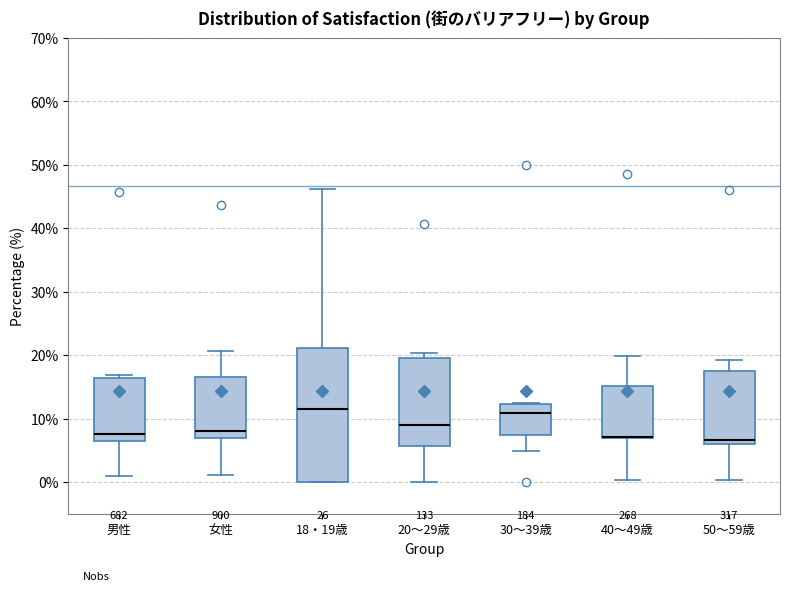

Where is the upper edge of the box for 40～49歳 on the y-axis? The values are not printed on the chart, so give them approximately, as read against the axis.

15